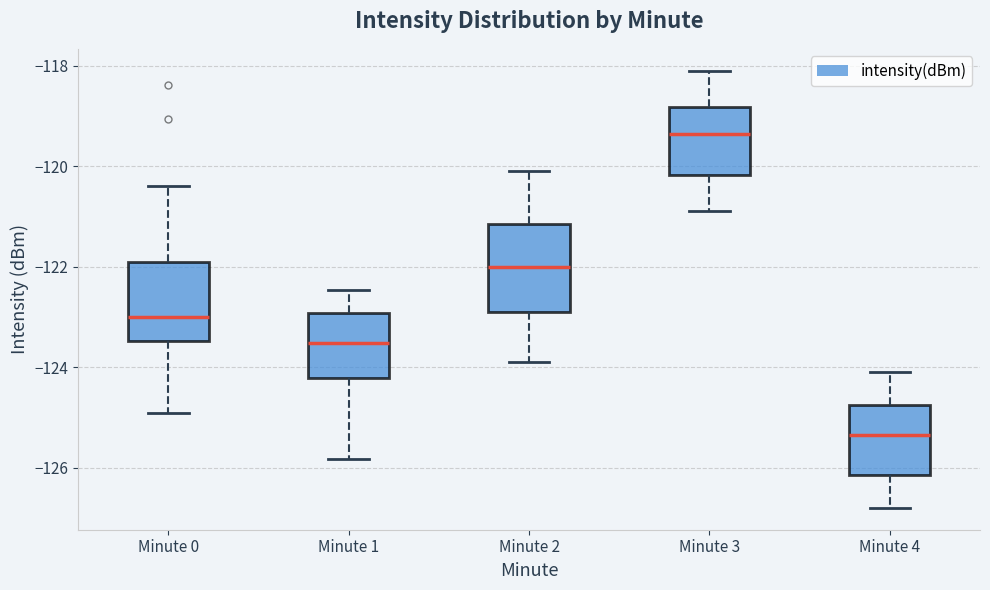

Where does the median line of the box for Minute 4 sit on the y-axis? The values are not printed on the chart, so give them approximately, as read against the axis.

-125.4